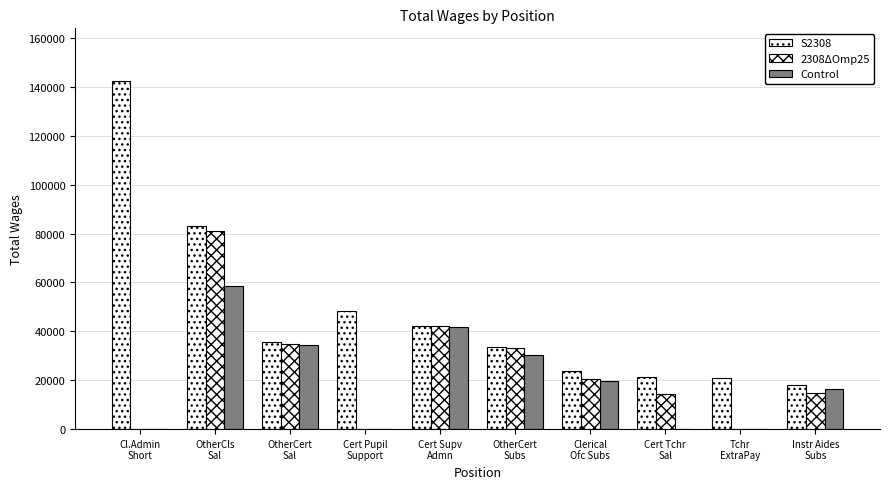

Is the value of S2308 at Tchr
ExtraPay greater than the value of 2308ΔOmp25 at Cert Pupil
Support?

Yes